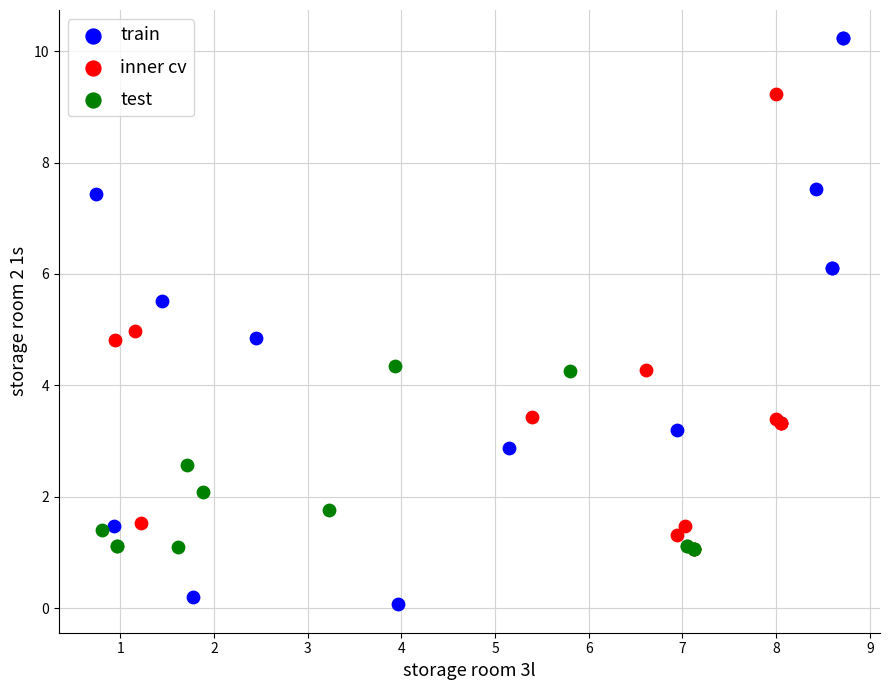

Which series contains the lowest Y value?

train